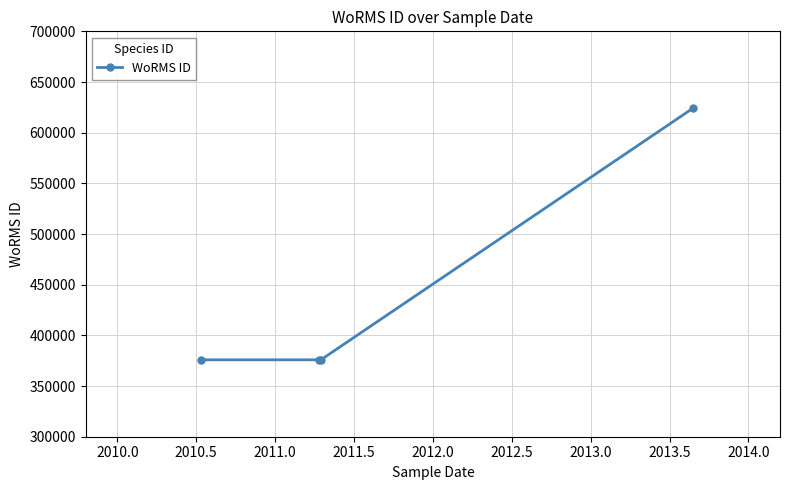

How many series are shown in this chart?

1